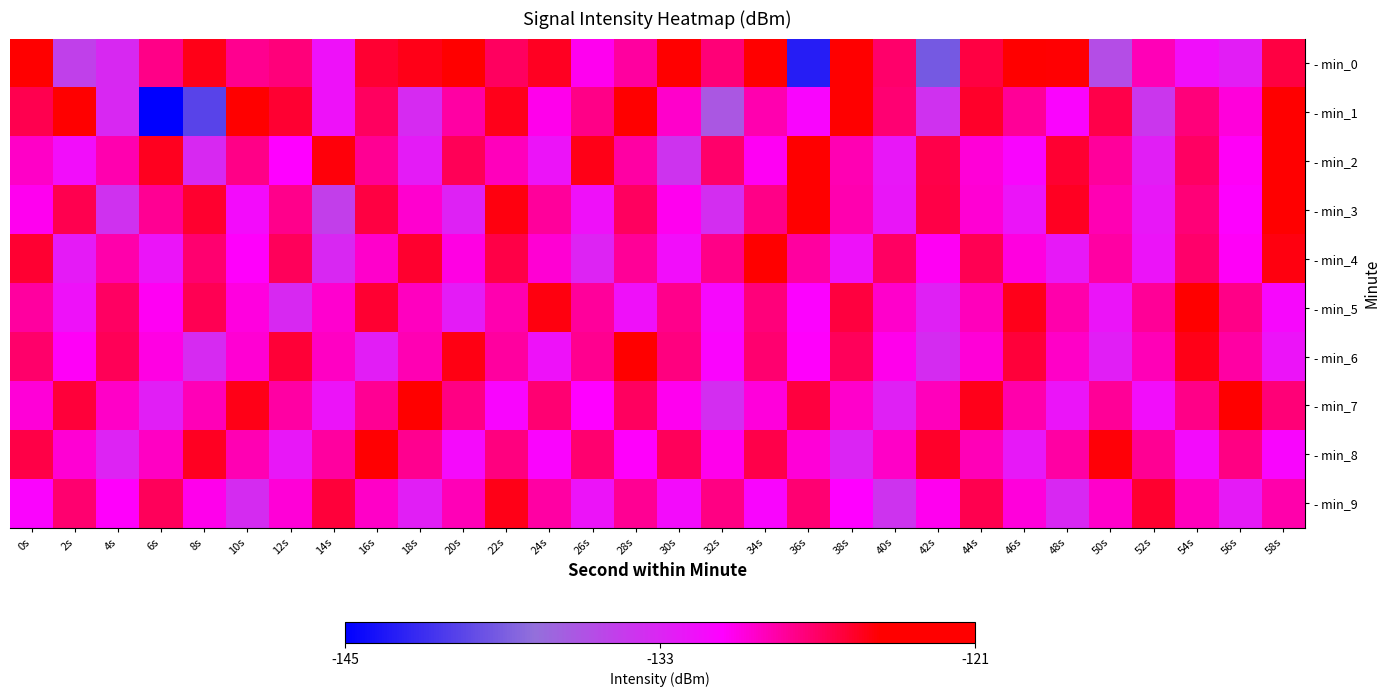

At which category does the chart reach its peak across all series?

0s